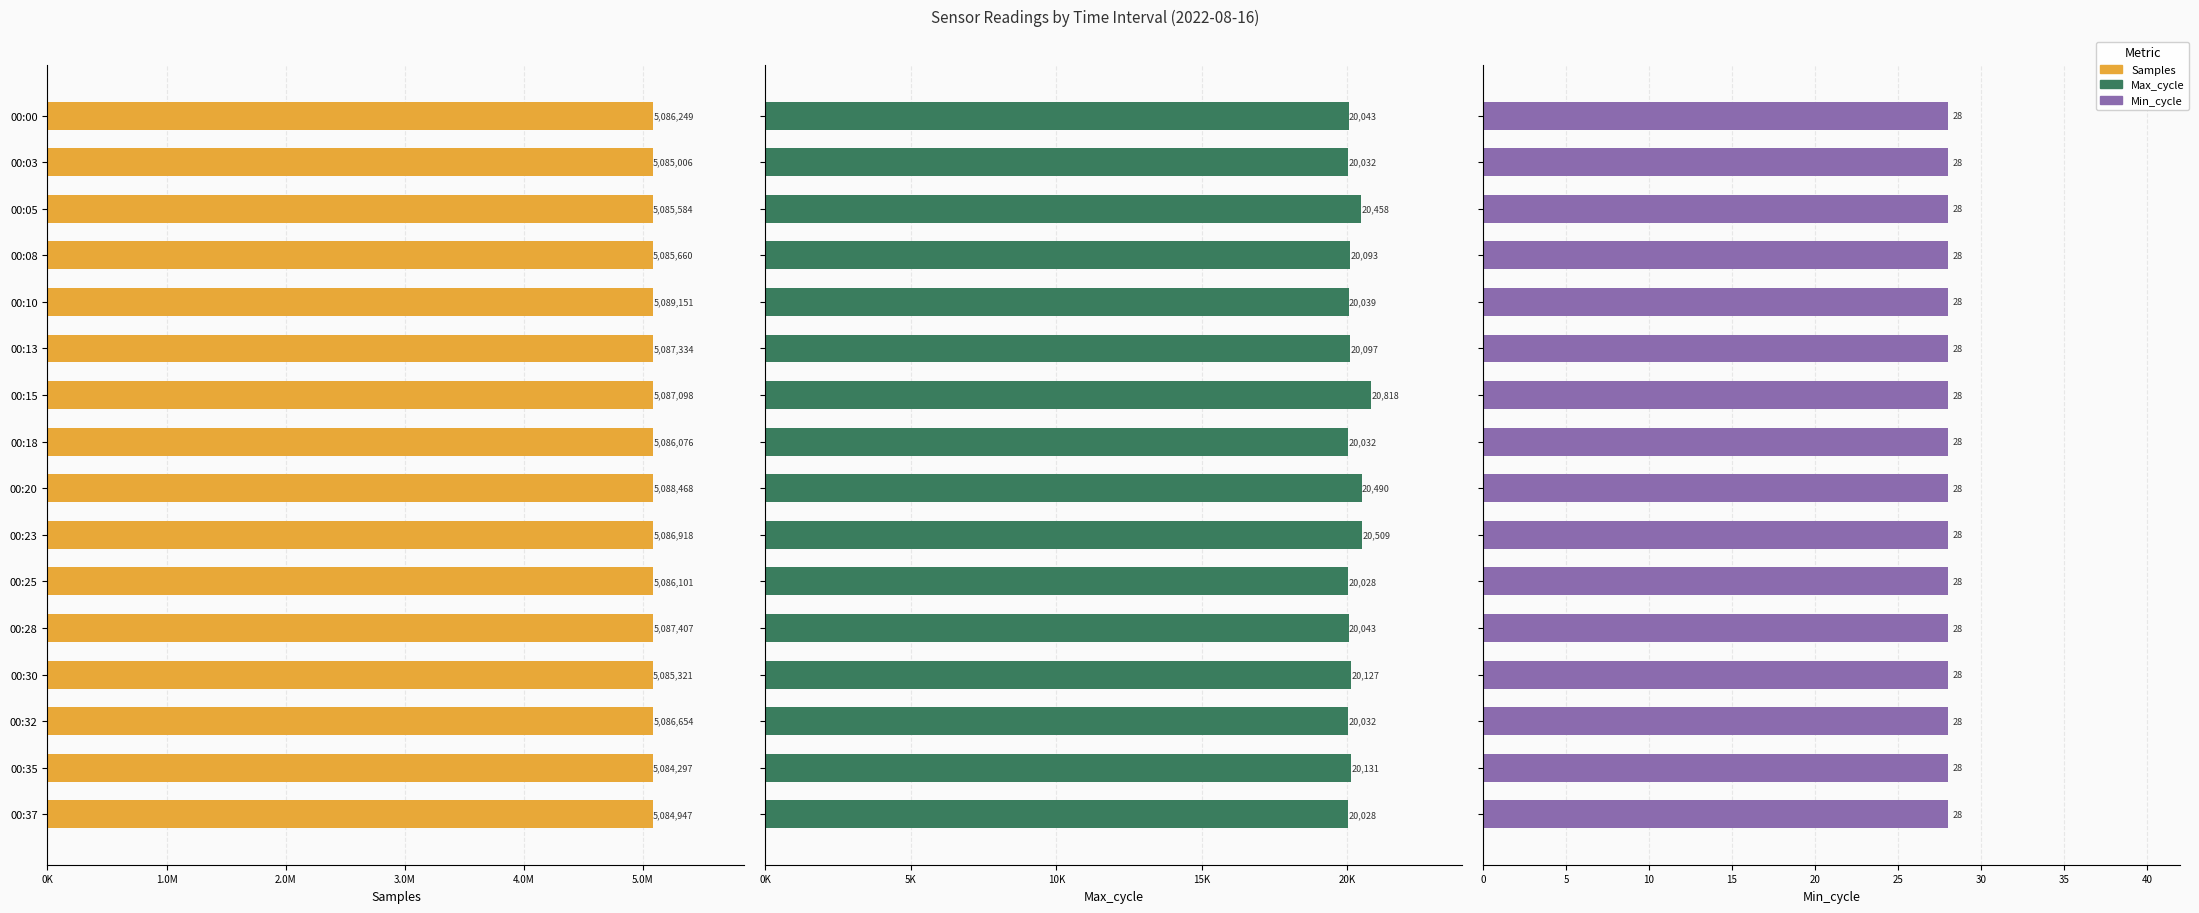

What is the sum of all Samples values?

81382271.0